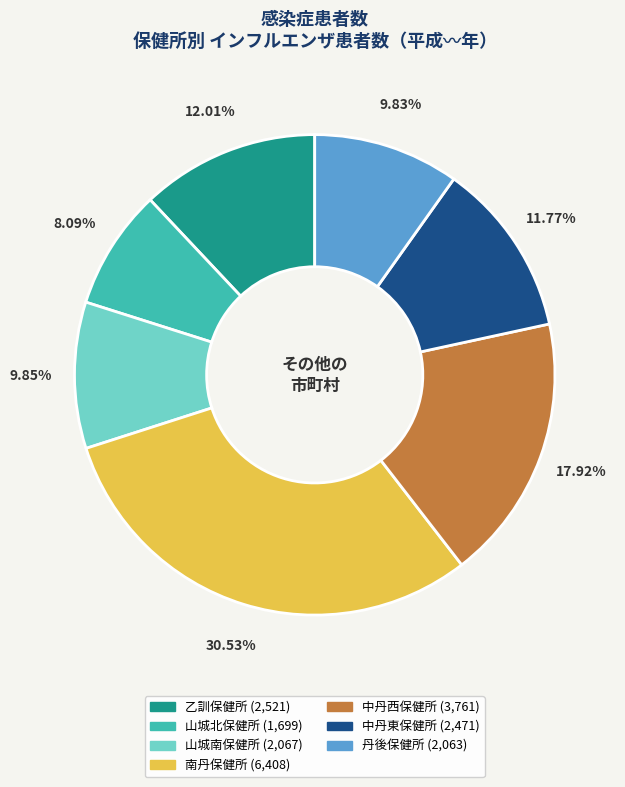

Which slice is the largest?

南丹保健所